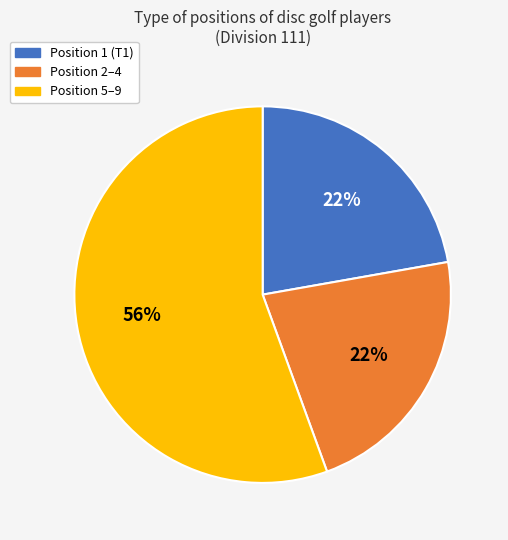

Is there any slice that represents more than half of the pie?

Yes